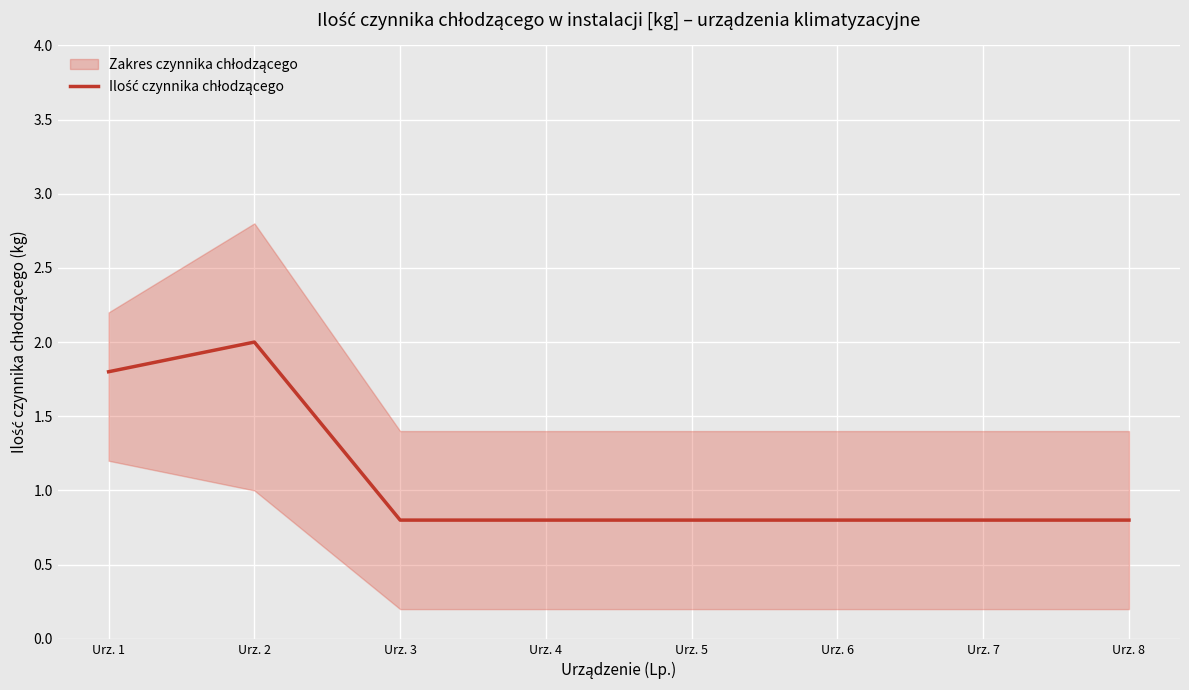

List the labels in order of value, smallest first.

Urz. 3, Urz. 4, Urz. 5, Urz. 6, Urz. 7, Urz. 8, Urz. 1, Urz. 2